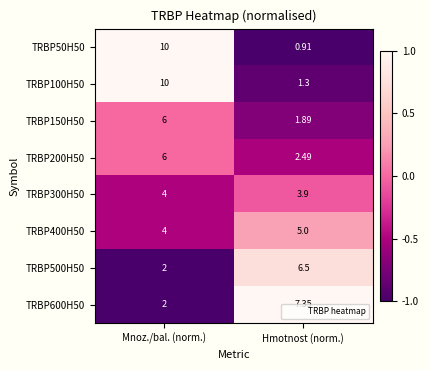

Between Mnoz./bal. (norm.) and Hmotnost (norm.), which series saw the biggest shift?

TRBP50H50